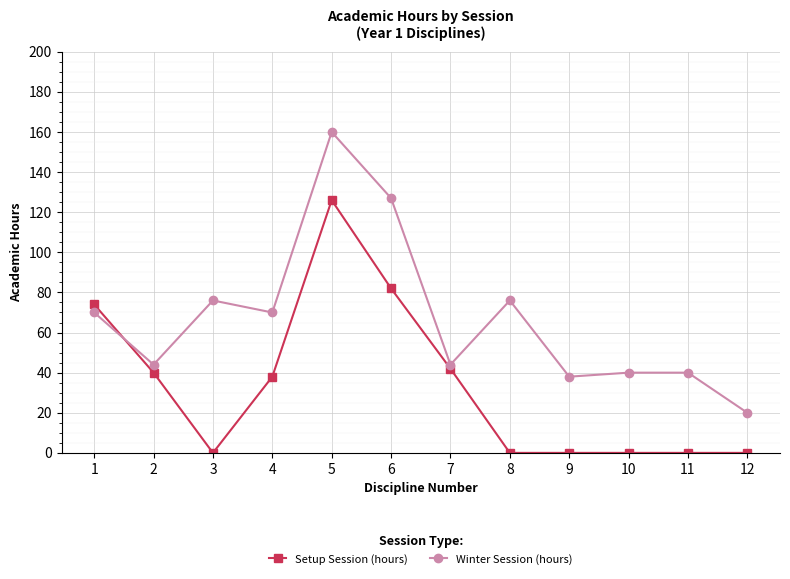

Does the chart display data point markers on the line(s)?

Yes